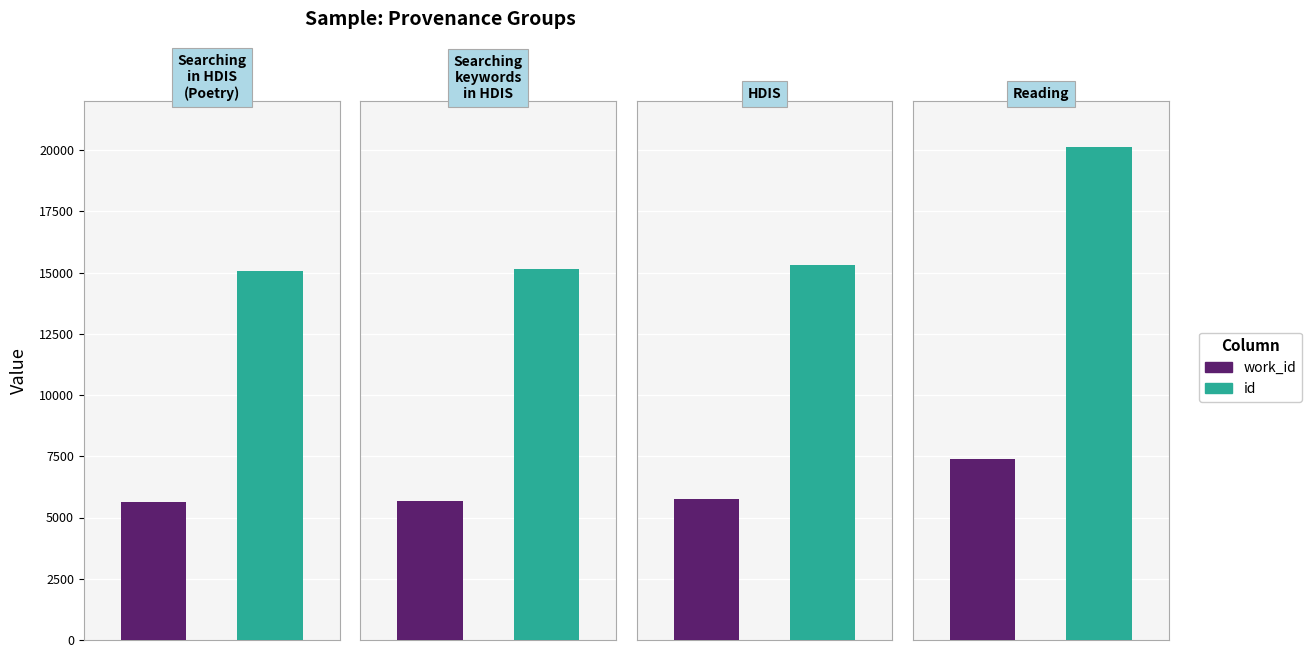

The id series shows 26233 at HDIS. True or false?

False